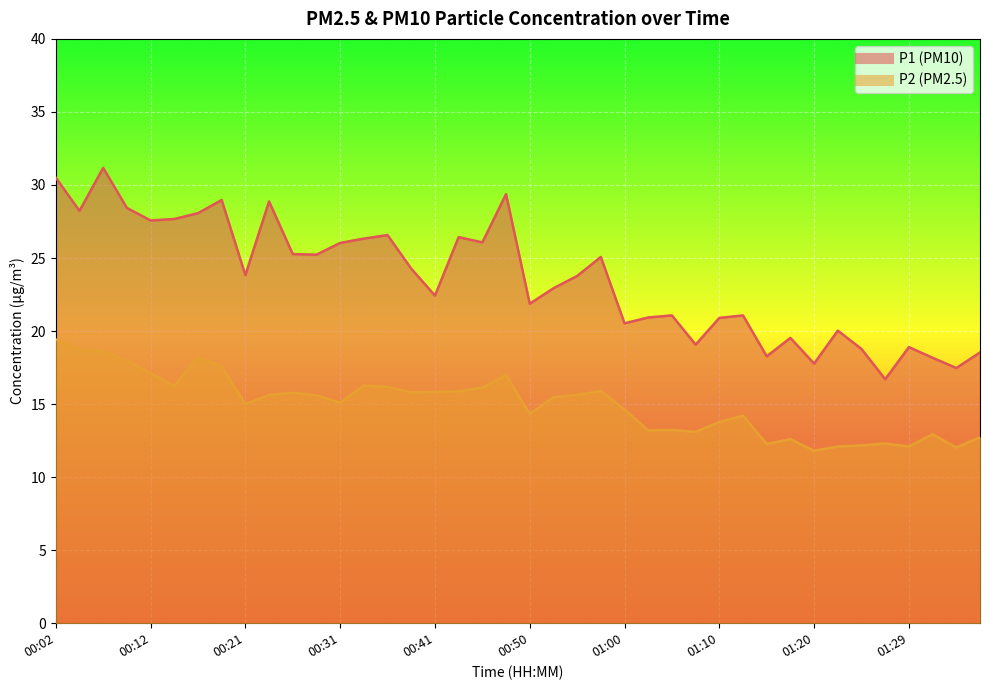

Rank the categories by P2 value from highest to lowest.

00:02, 00:04, 00:07, 00:16, 00:09, 00:19, 00:12, 00:48, 00:33, 00:14, 00:36, 00:46, 00:58, 00:43, 00:41, 00:38, 00:26, 00:24, 00:55, 00:29, 00:53, 00:31, 00:21, 01:00, 00:50, 01:12, 01:10, 01:05, 01:03, 01:08, 01:32, 01:37, 01:17, 01:27, 01:15, 01:25, 01:22, 01:29, 01:34, 01:20